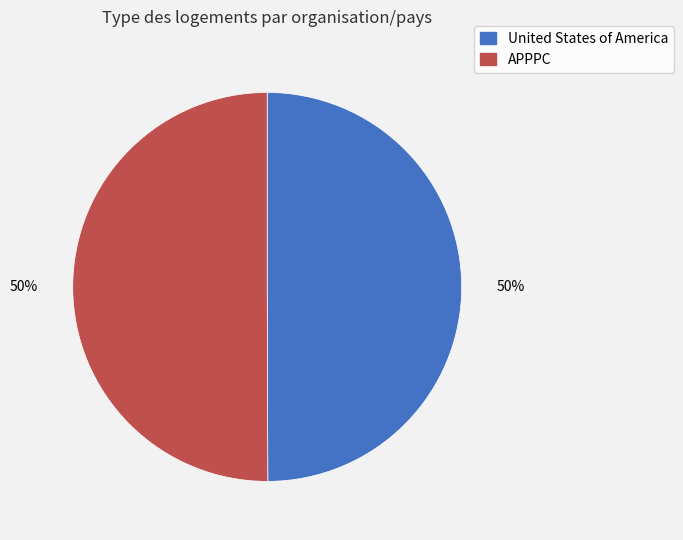

To the nearest percent, what portion does APPPC represent?

50%